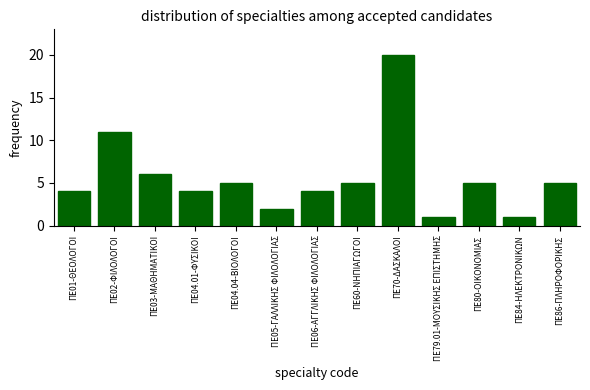

Reading left to right, transcribe all the data shown in this chart.

4	11	6	4	5	2	4	5	20	1	5	1	5